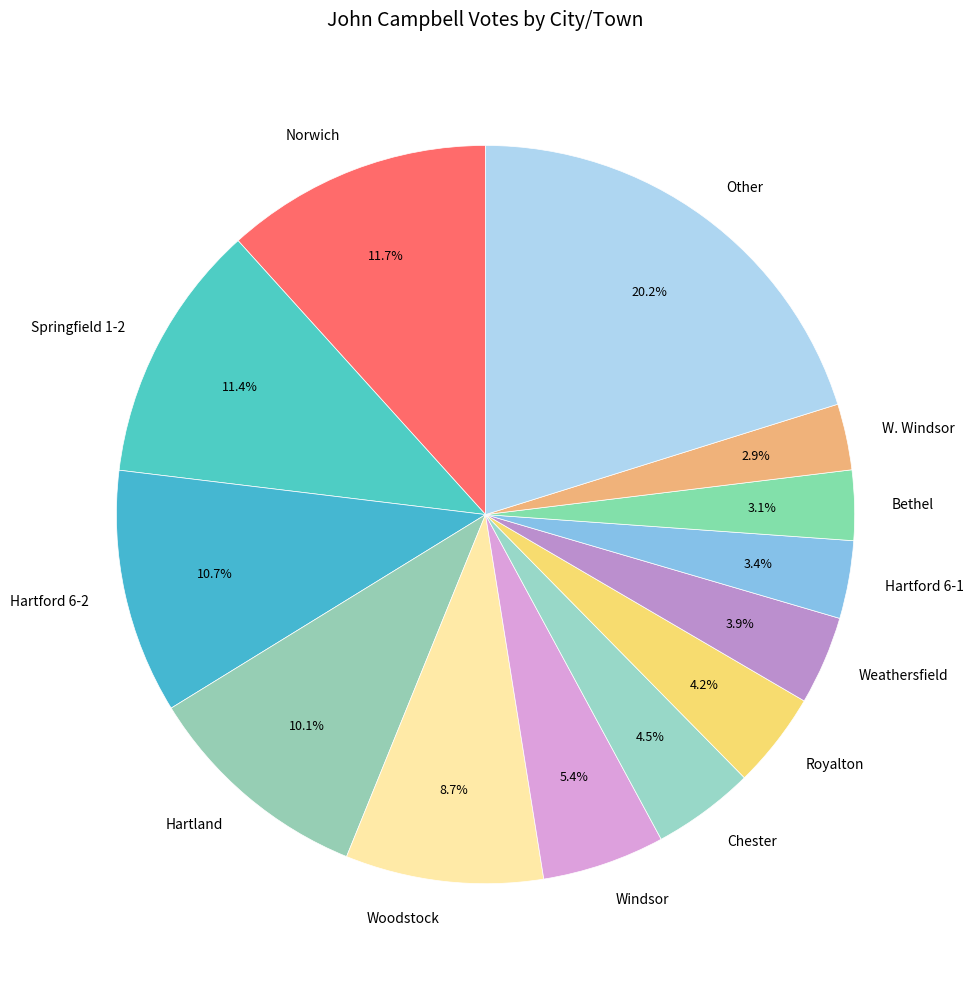

Approximately how many times larger is the value at Hartford 6-1 compared to Windsor?

0.6